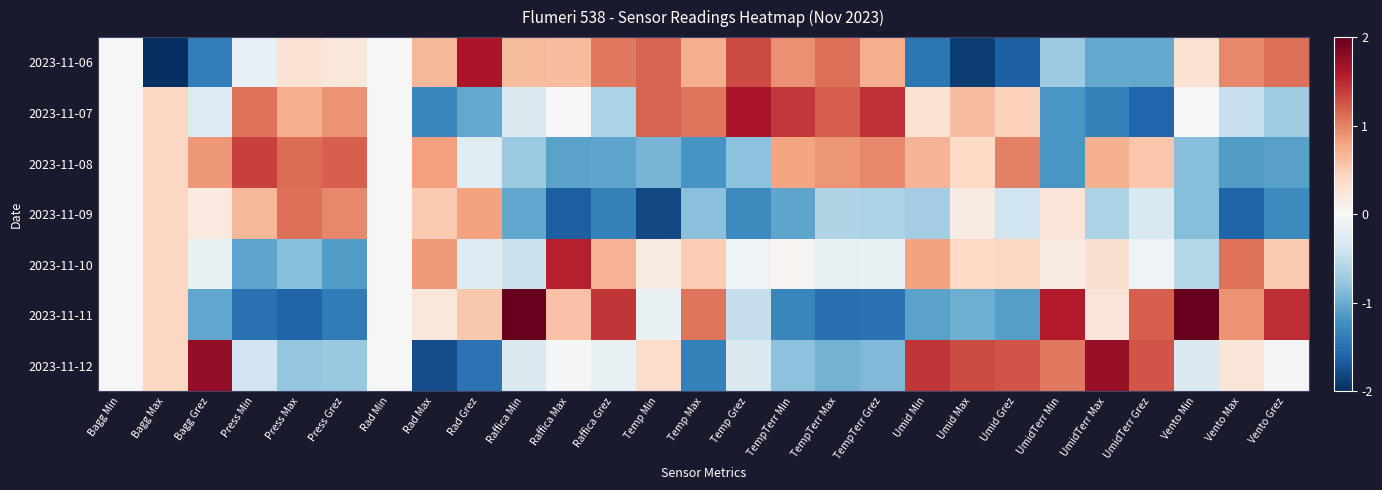

List the series in order of their peak value, highest first.

2023-11-11, 2023-11-12, 2023-11-06, 2023-11-07, 2023-11-10, 2023-11-08, 2023-11-09